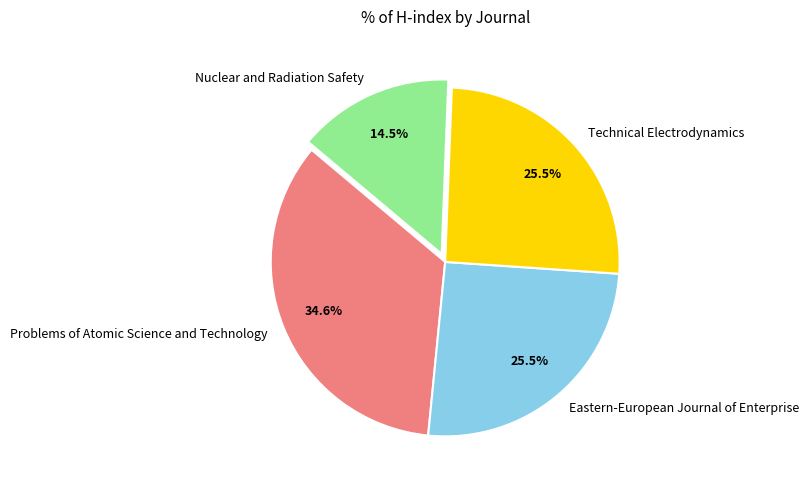

How much of the chart is everything except Problems of Atomic Science and Technology?

65.4%